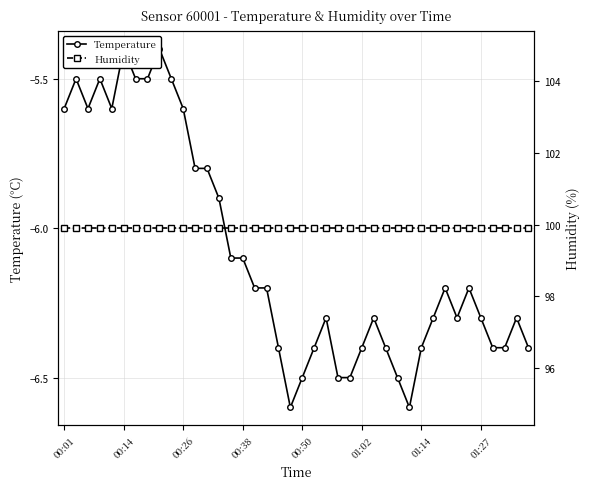

Is the value of Temperature at 9 greater than the value of Humidity at 38?

No